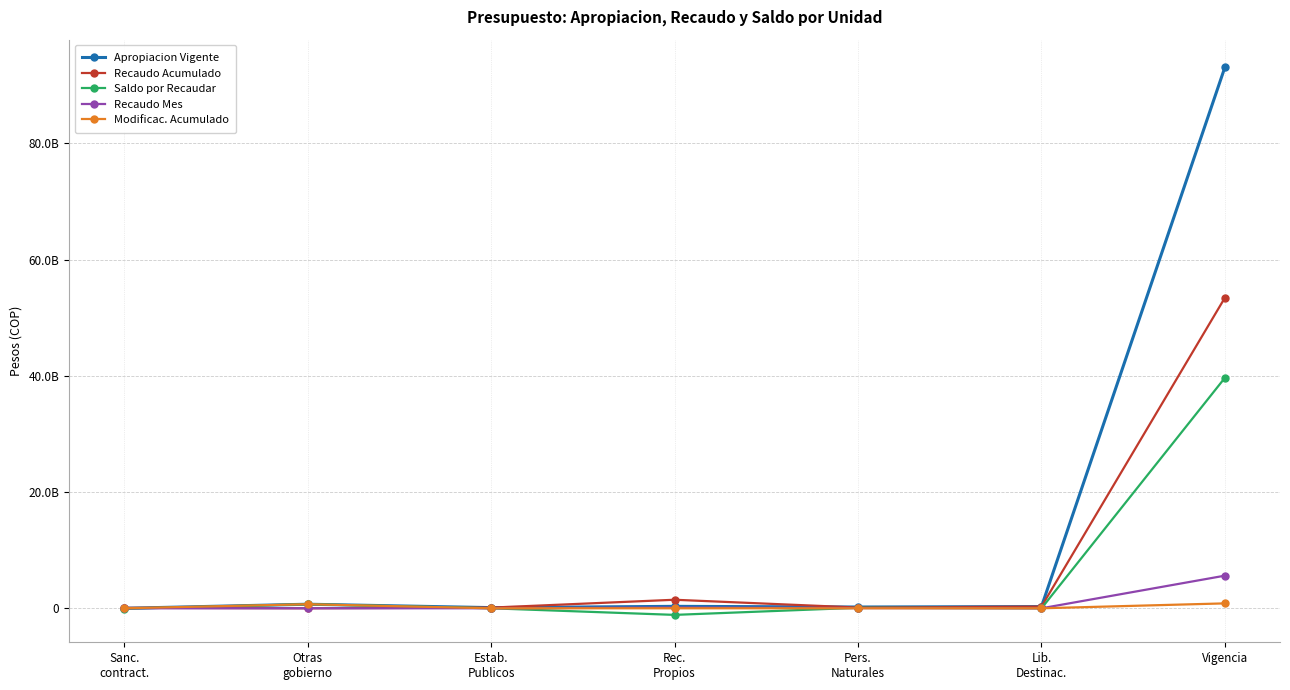

Which series changed the most between Estab.
Publicos and Lib.
Destinac.?

Apropiacion Vigente